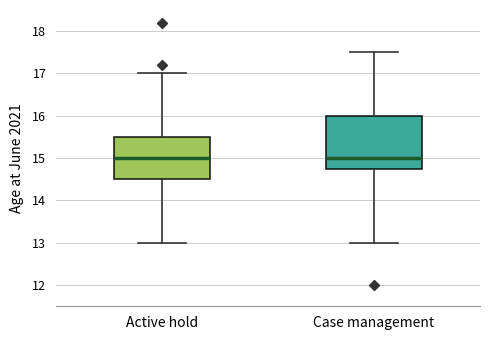

Reading left to right, transcribe this box plot: for each box, give where its median line is, the range the box spans, and where its two whiskers end, as read against the y-axis. The values are not printed on the chart, so give them approximately, as read against the axis.

Active hold: median 15.0, box 14.5 to 15.5, whiskers 13.0 to 17.0
Case management: median 15.0, box 14.8 to 16.0, whiskers 13.0 to 17.5